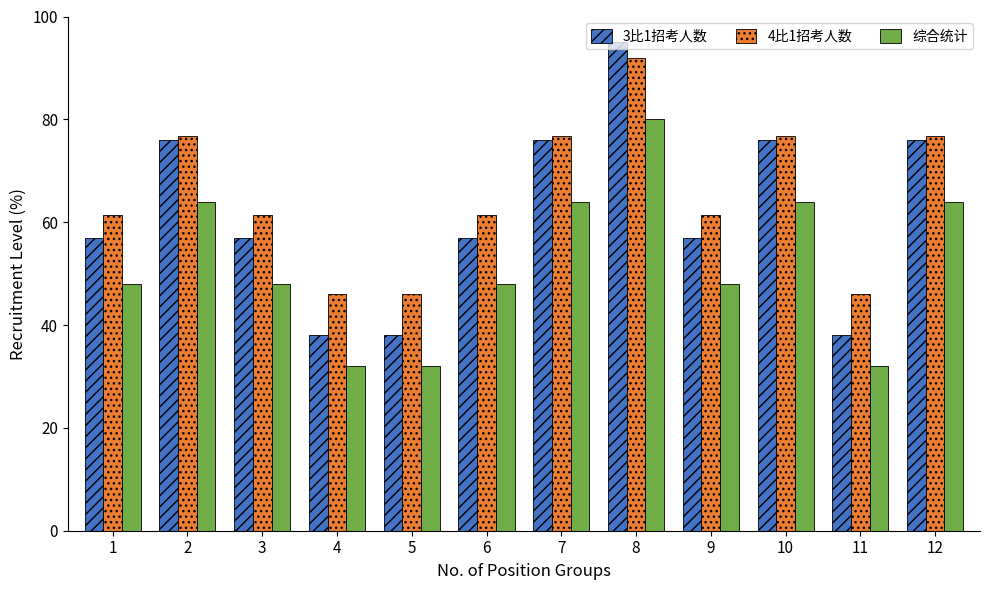

At how many categories does at least one series exceed 76?

5